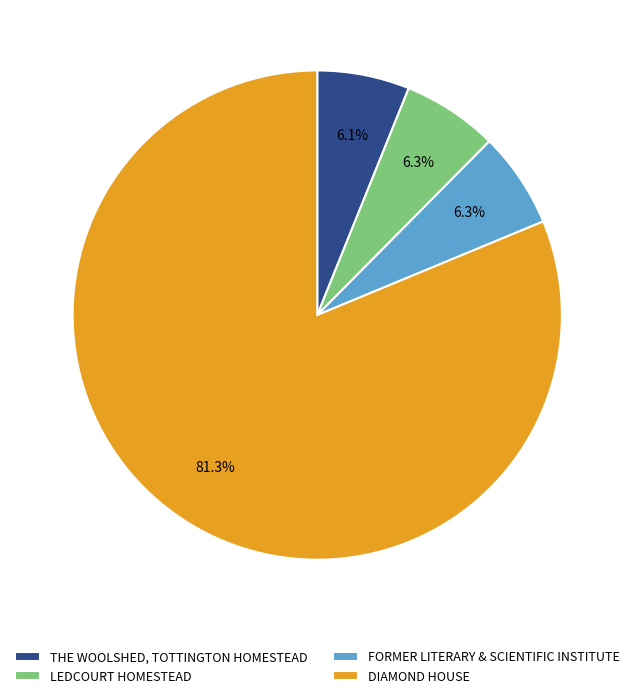

Which category accounts for the majority?

DIAMOND HOUSE